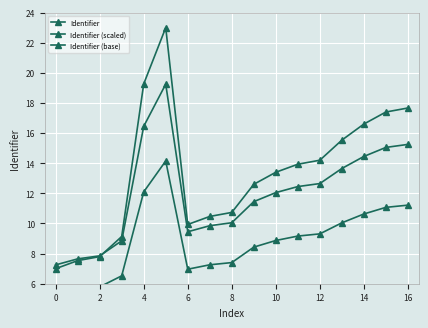

List the series in order of their overall mean, highest first.

Identifier, Identifier (scaled), Identifier (base)